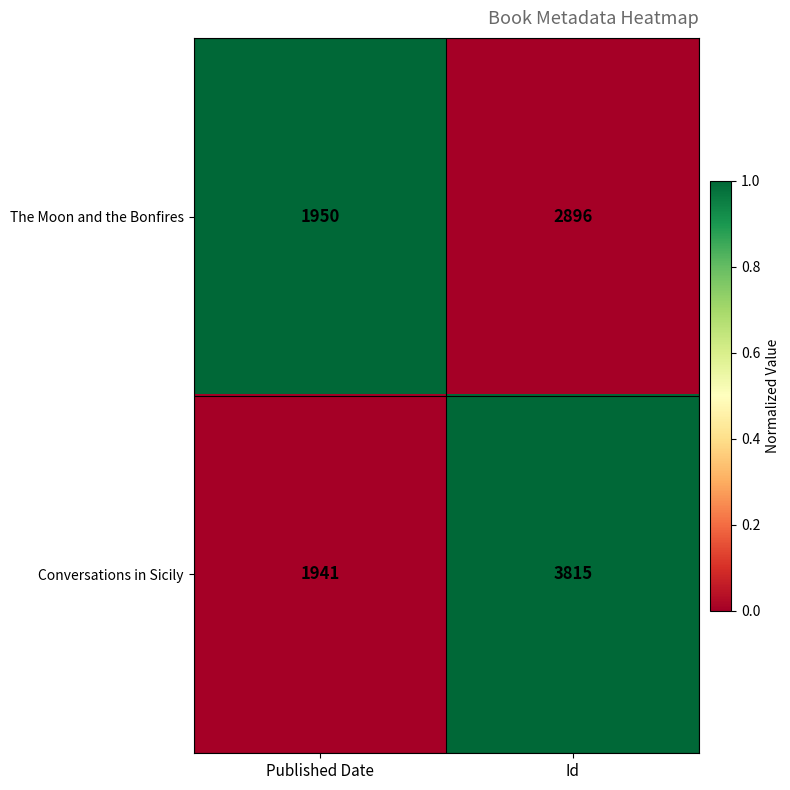

Which series has the widest spread of values?

Conversations in Sicily